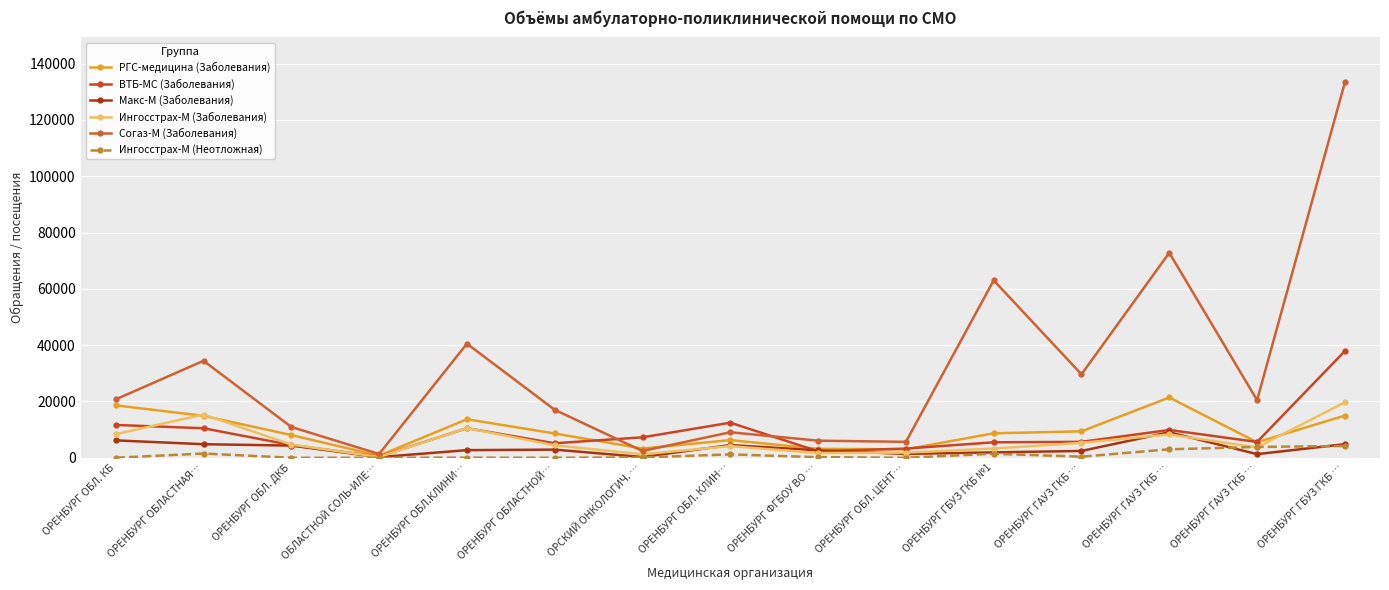

Count the number of data series in this chart.

6